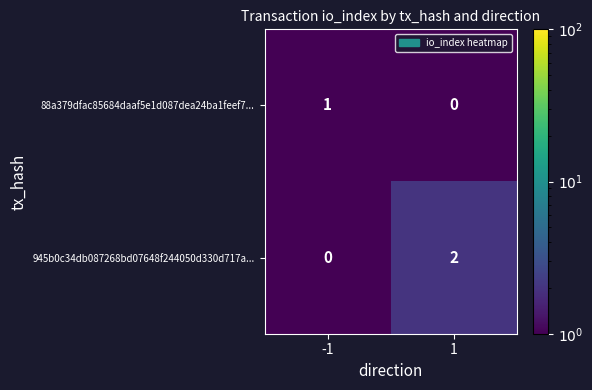

The 88a379dfac85684daaf5e1d087dea24ba1feef7... series shows 2 at -1. True or false?

False